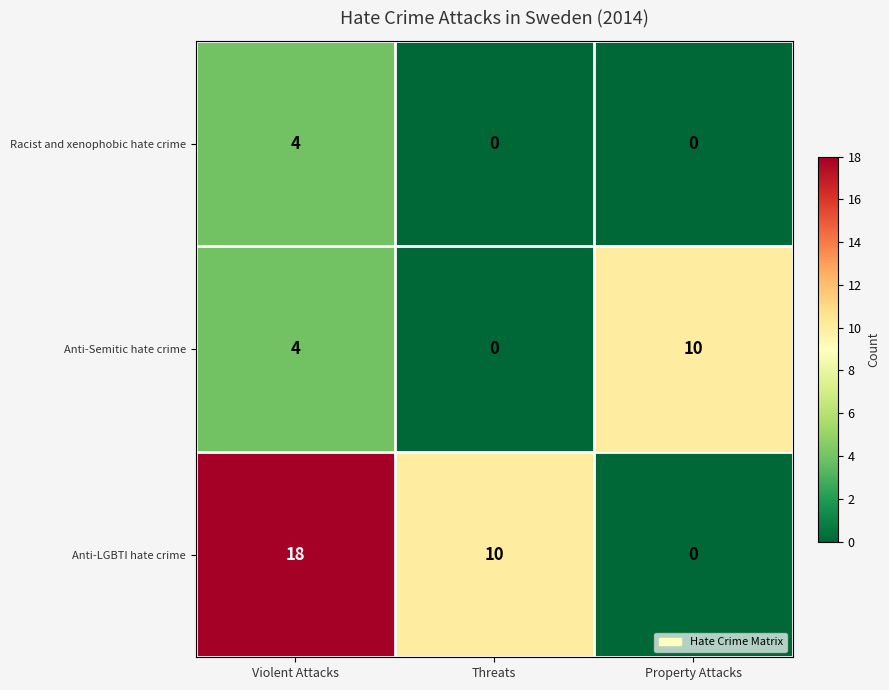

At which label does Anti-Semitic hate crime reach its minimum?

Threats